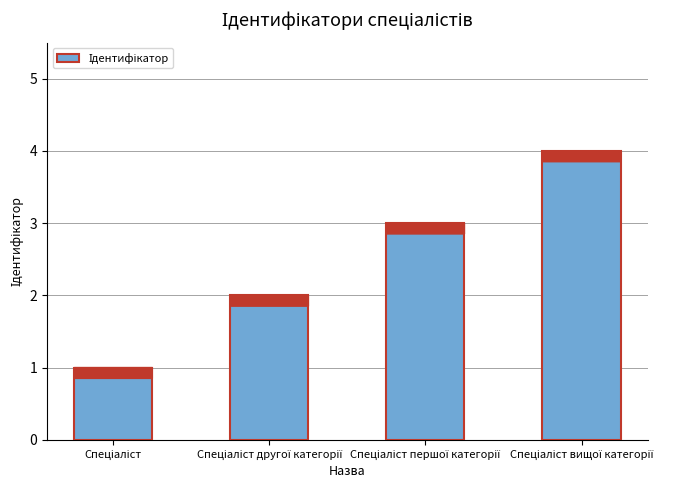

What is the greatest value displayed?

4